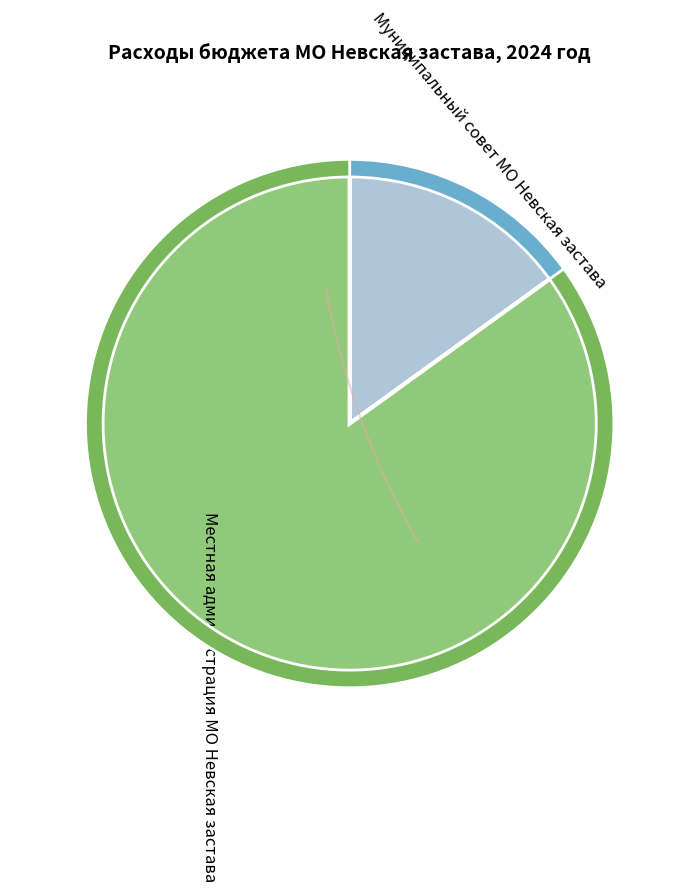

What is the ratio of the value at Местная администрация МО Невская застава to the value at Муниципальный совет МО Невская застава?

5.6